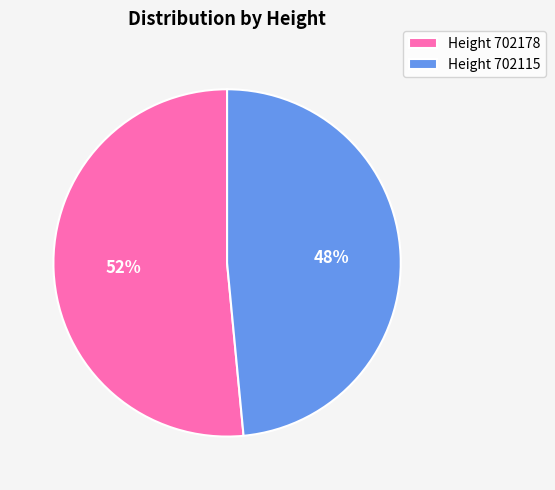

To the nearest percent, what is the combined percentage of Height 702115 and Height 702178?

100%